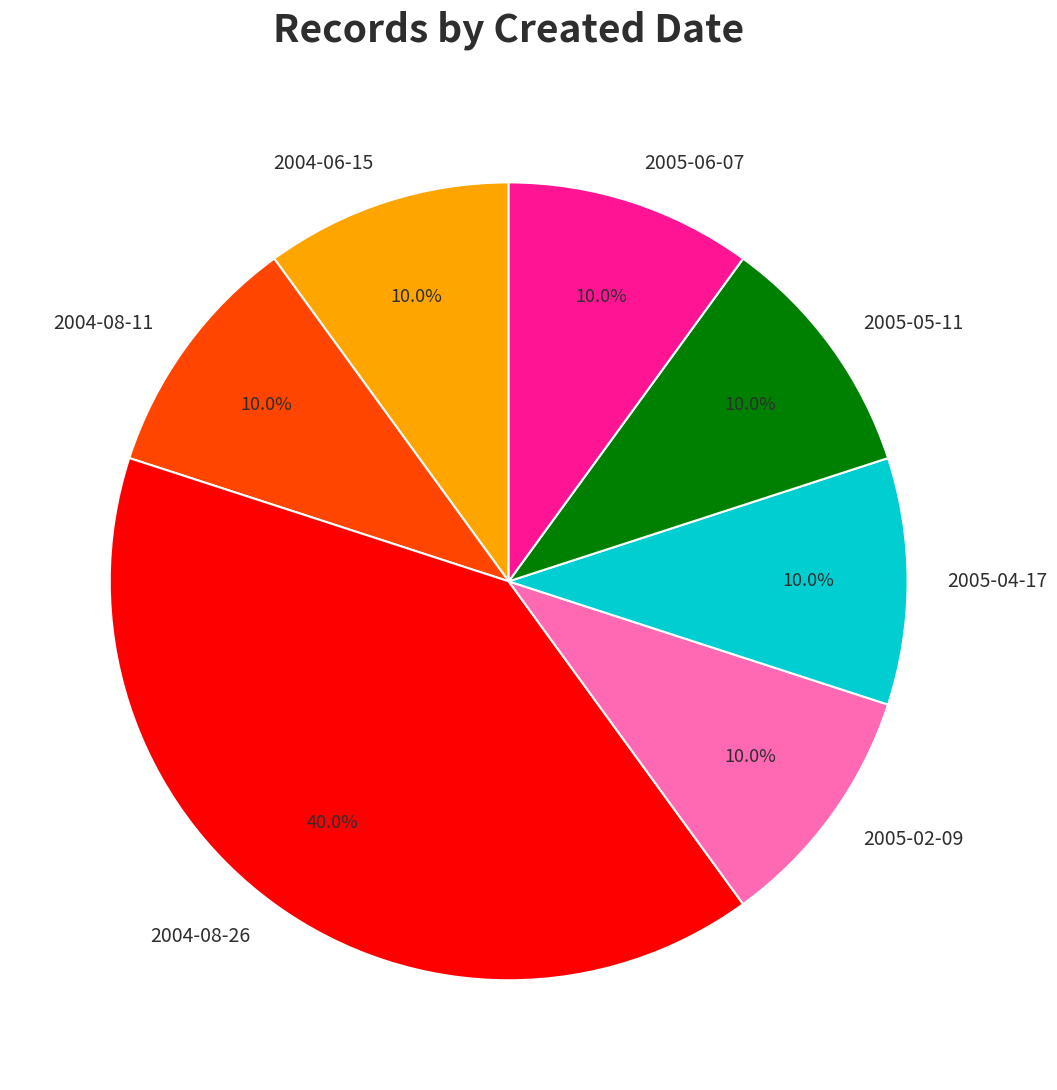

Approximately how many times larger is the value at 2005-04-17 compared to 2005-06-07?

1.0